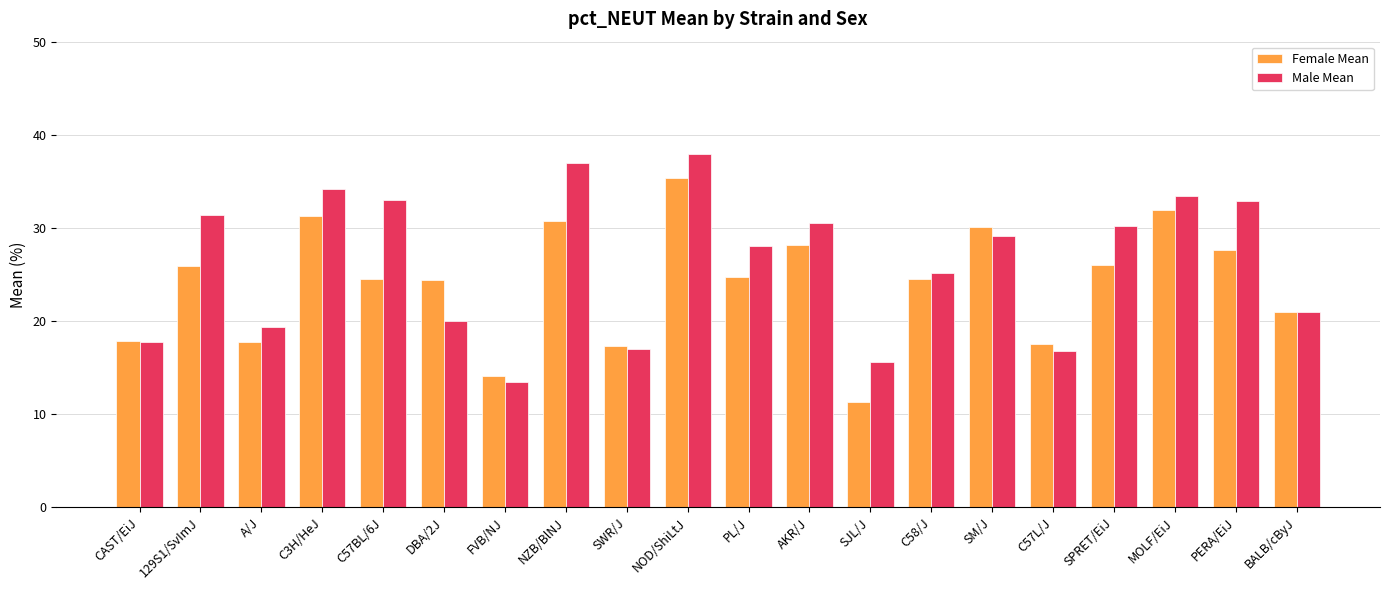

Which series changed the most between NOD/ShiLtJ and PERA/EiJ?

Female Mean